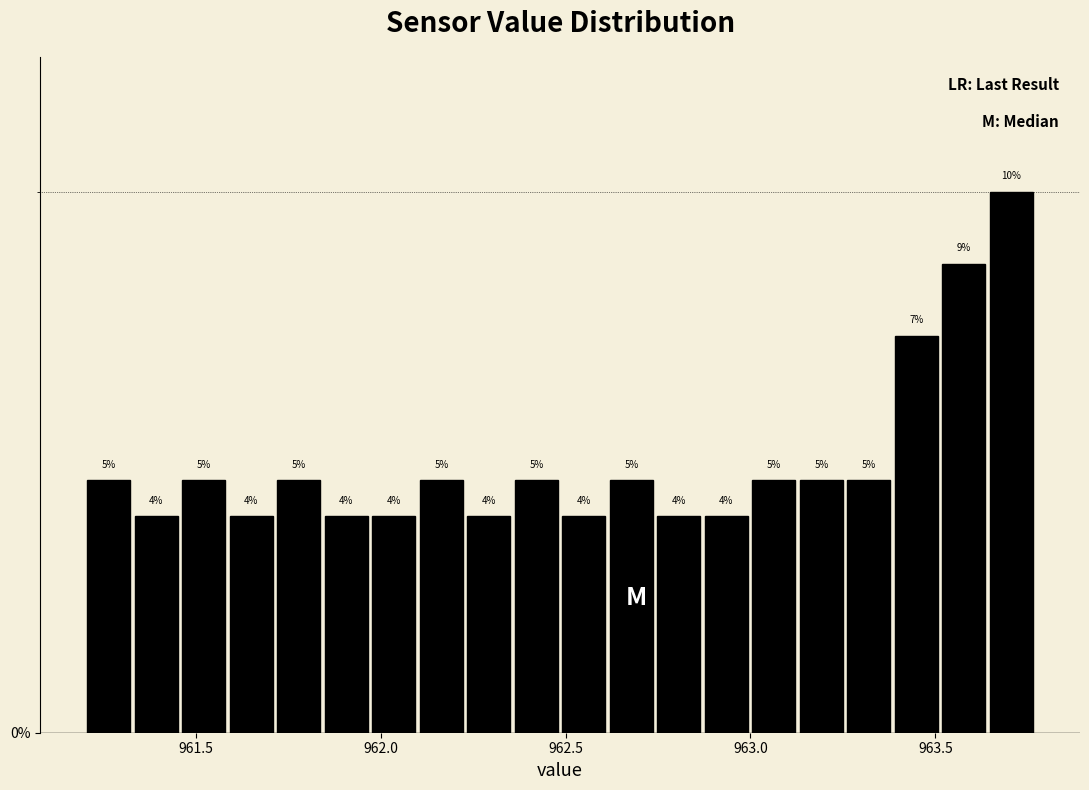

Read against the x-axis, roughly where is the centre of the tallest bar?

963.70